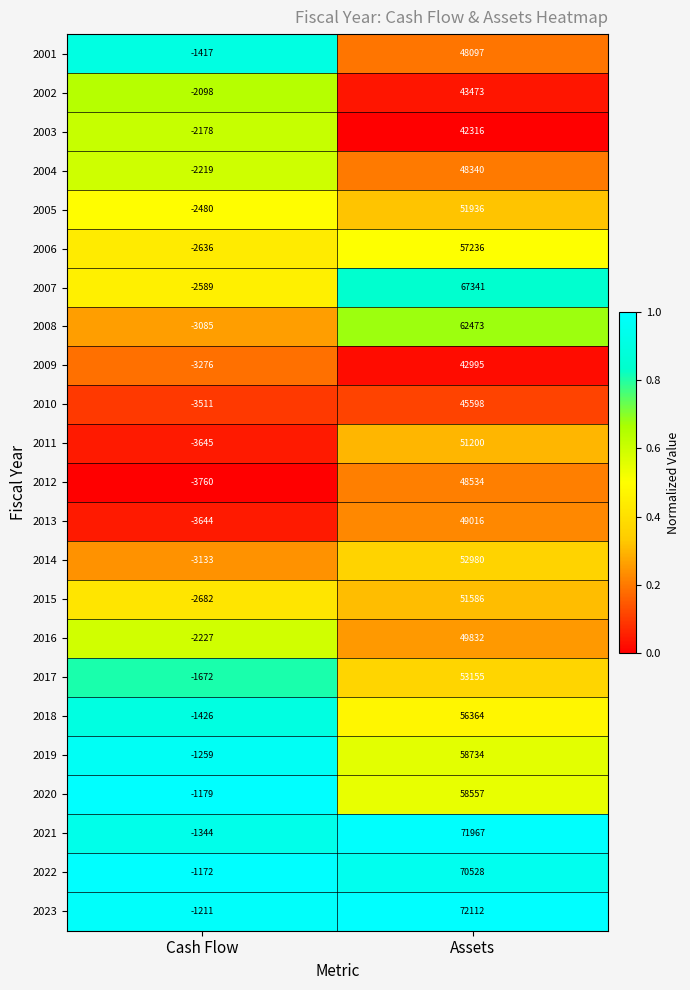

Which category has the highest value across all series?

Assets